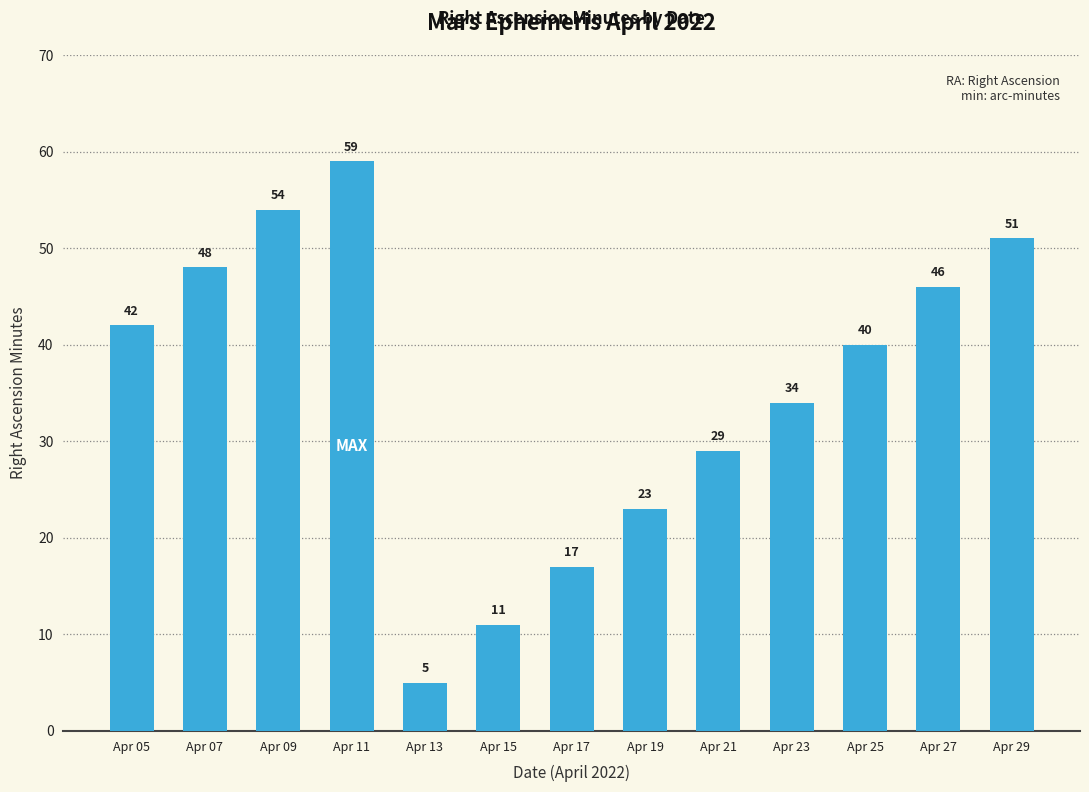

List the labels in order of value, largest first.

Apr 11, Apr 09, Apr 29, Apr 07, Apr 27, Apr 05, Apr 25, Apr 23, Apr 21, Apr 19, Apr 17, Apr 15, Apr 13